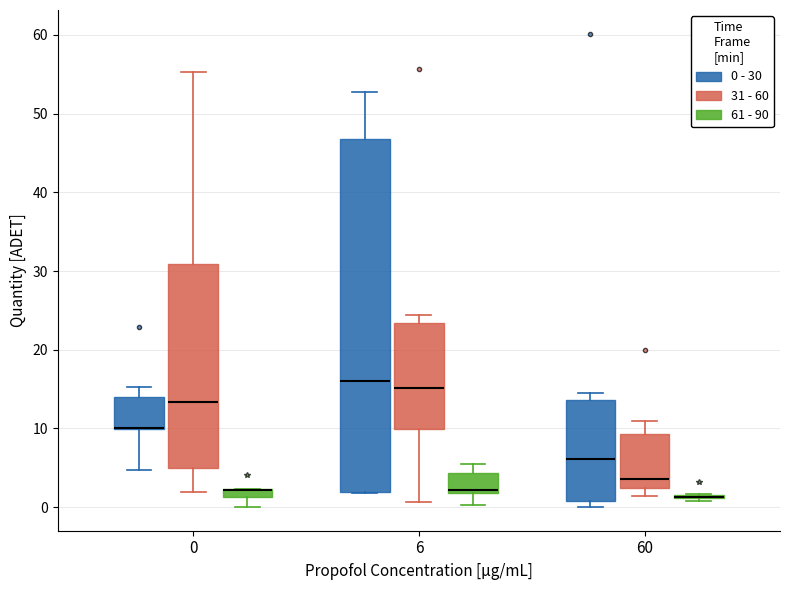

Comparing the boxes themselves (not the whiskers), which one is the tallest?

6 (0 - 30)